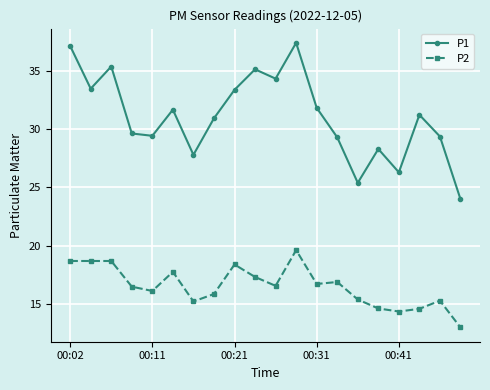

True or false: P1 has more than 1 interior local peaks.

True